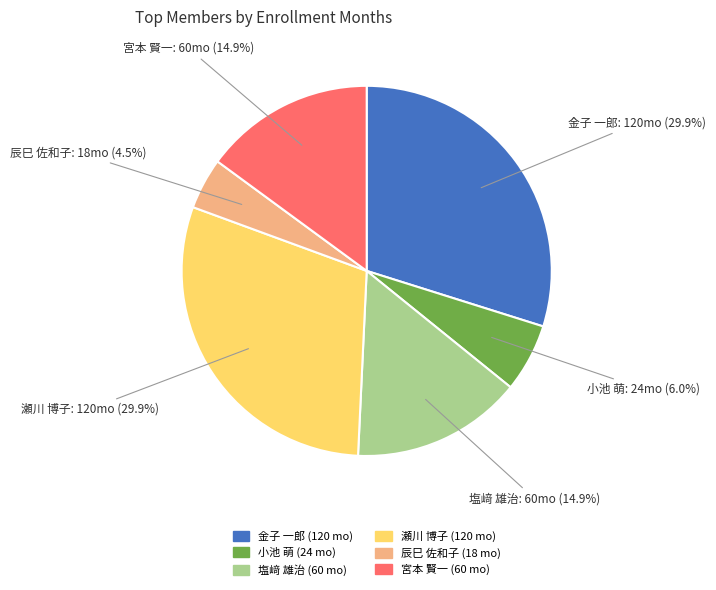

Do 瀬川 博子 and 宮本 賢一 together represent more than half of the pie?

No